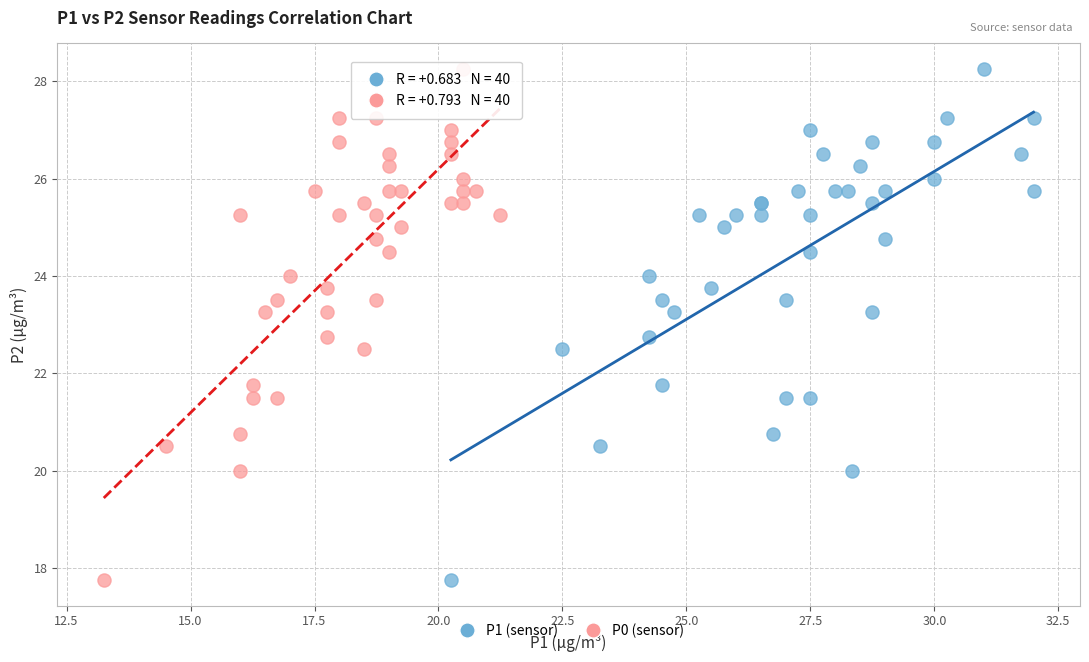

What are all the series names shown in the legend?

P1 (sensor), P0 (sensor)